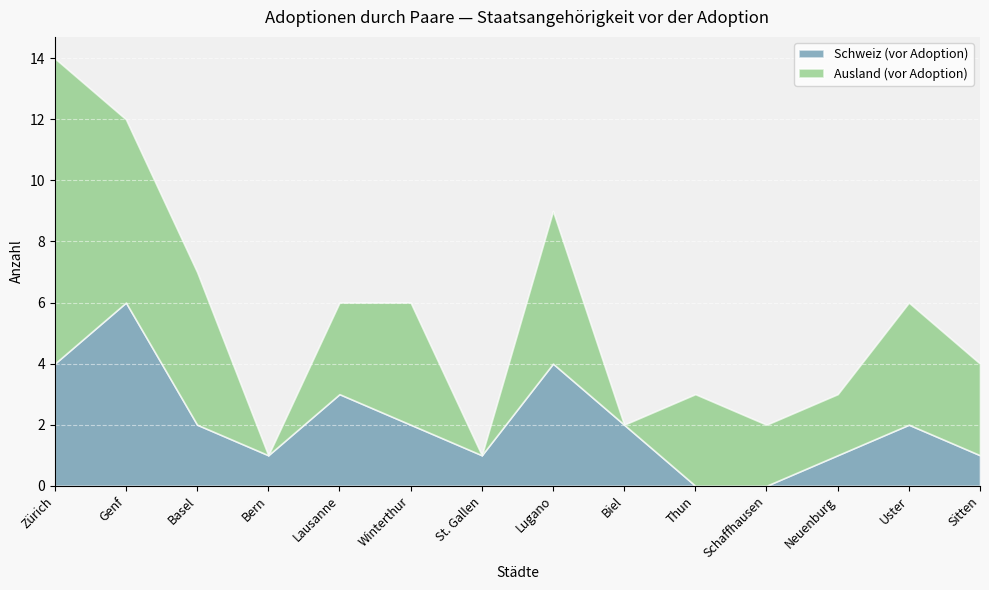

Does the chart display data point markers on the line(s)?

No